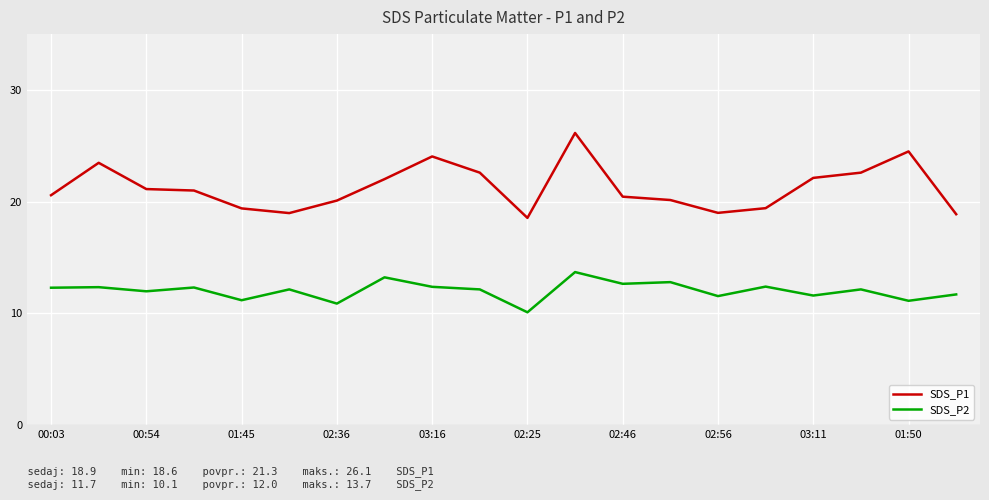

Which series has the largest range (max minus min)?

SDS_P1